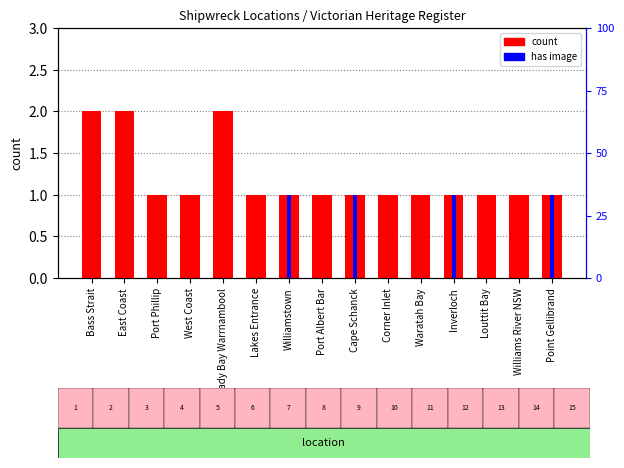

Count the count values in the range 1 to 2.

15